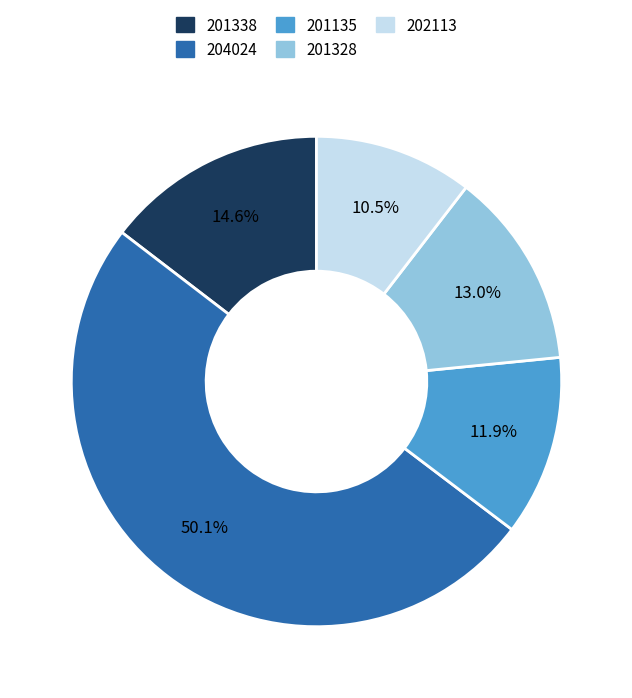

Is it true that 201328 is 13% of the pie?

True